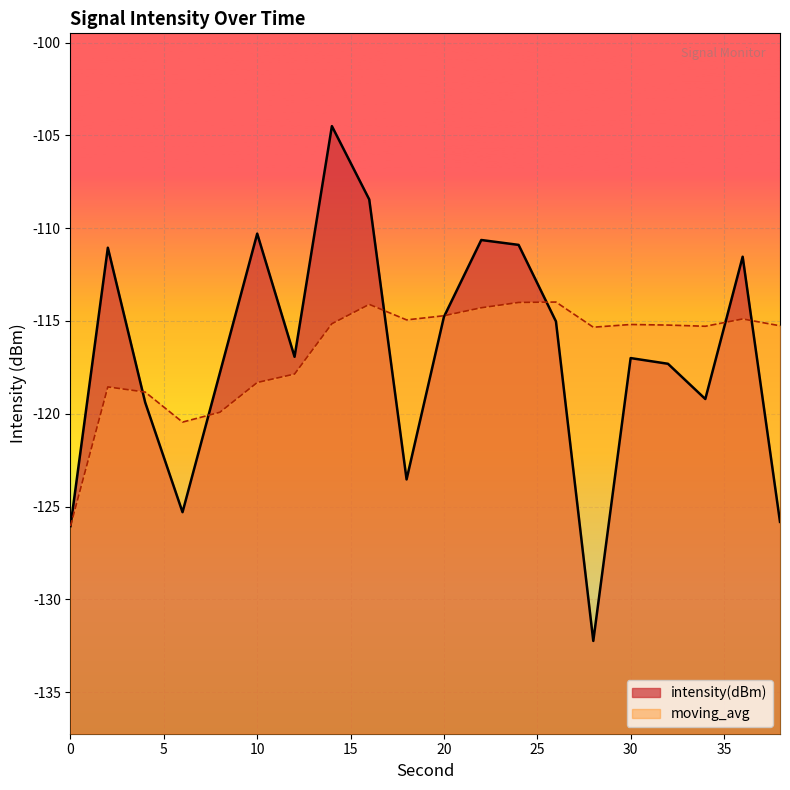

At which category does moving_avg reach its first local valley?

6